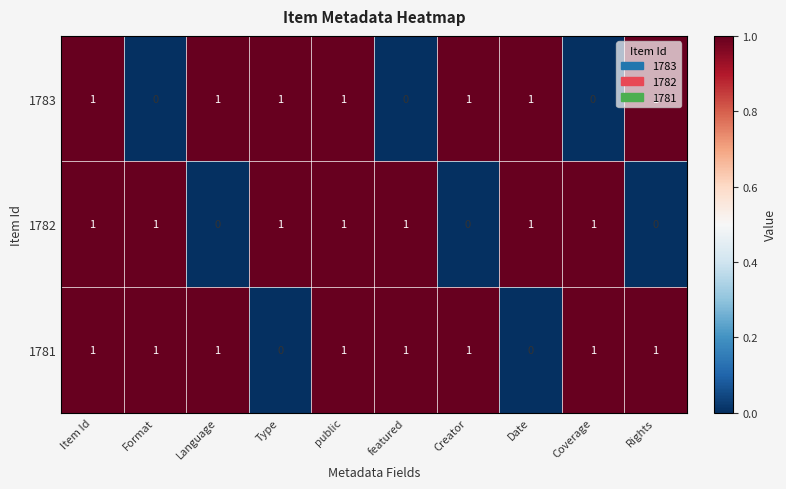

At how many categories does at least one series exceed 0?

10